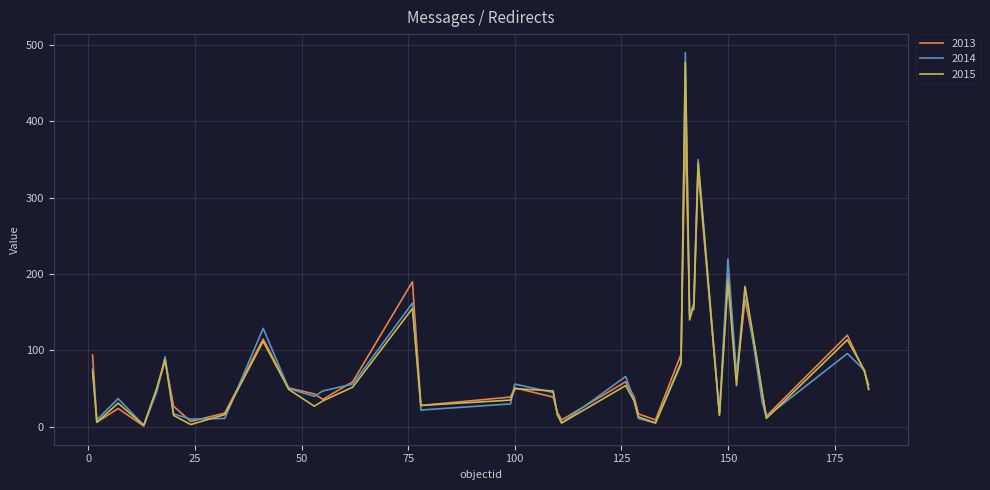

Which series has the widest spread of values?

2014